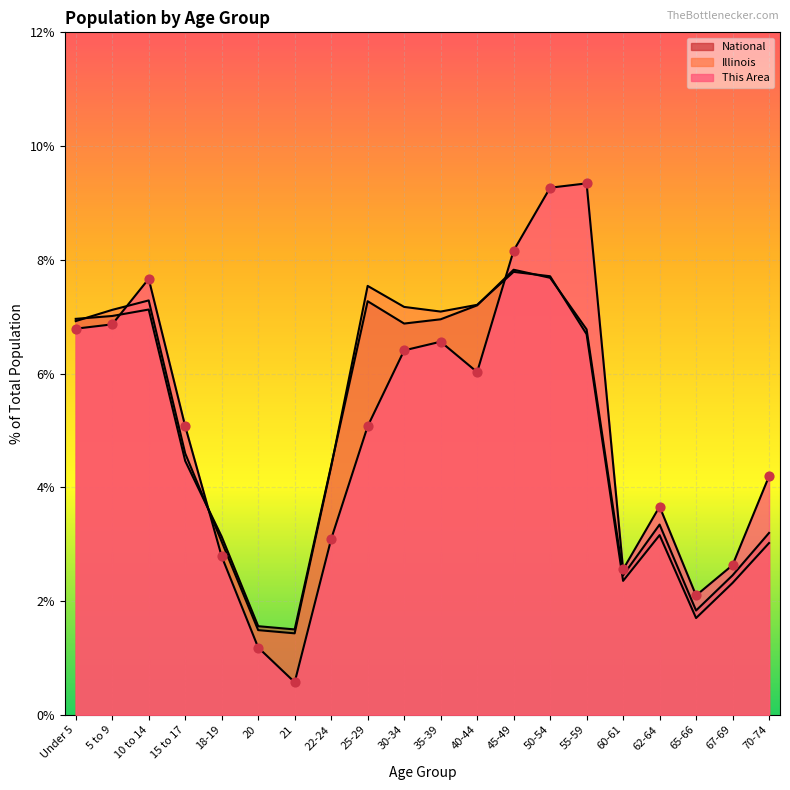

At which category is the sum across all series the highest?

50-54